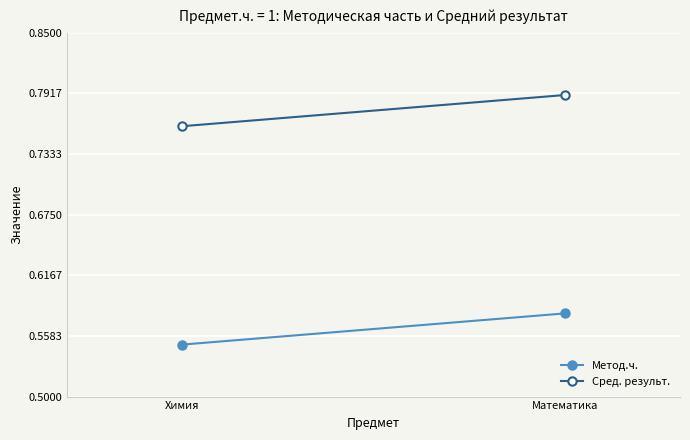

Reading left to right, list all the values displayed in this chart.

Метод.ч.: 0.6	0.6
Сред. результ.: 0.8	0.8